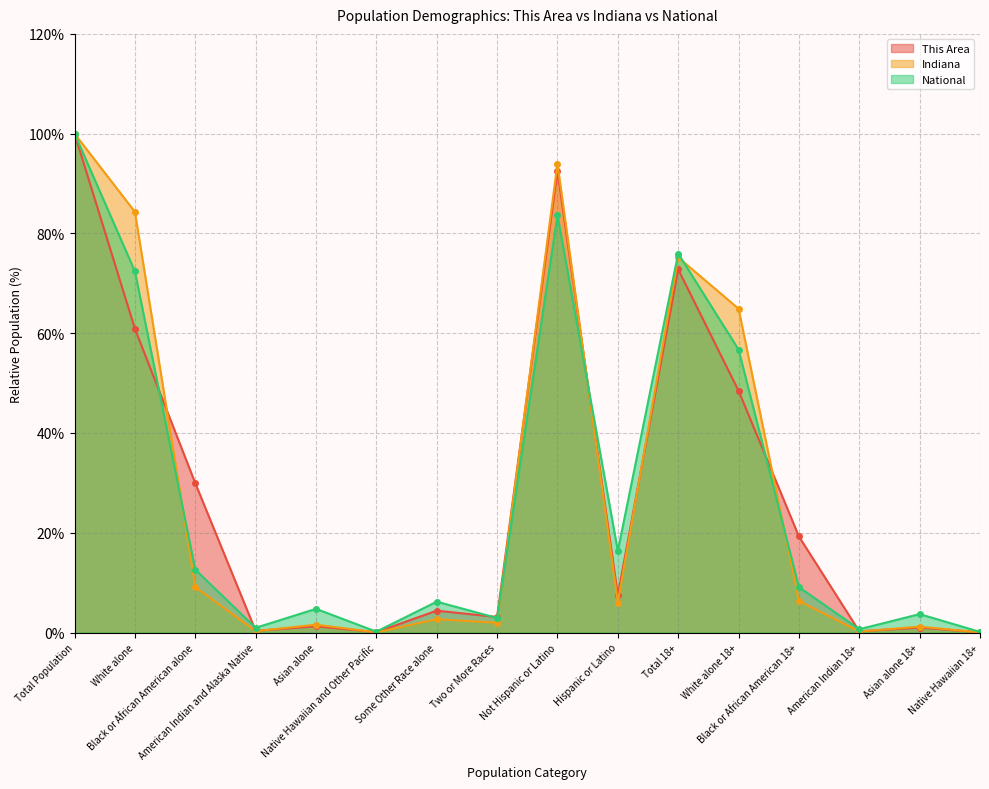

At which category does Indiana reach its first local peak?

Asian alone